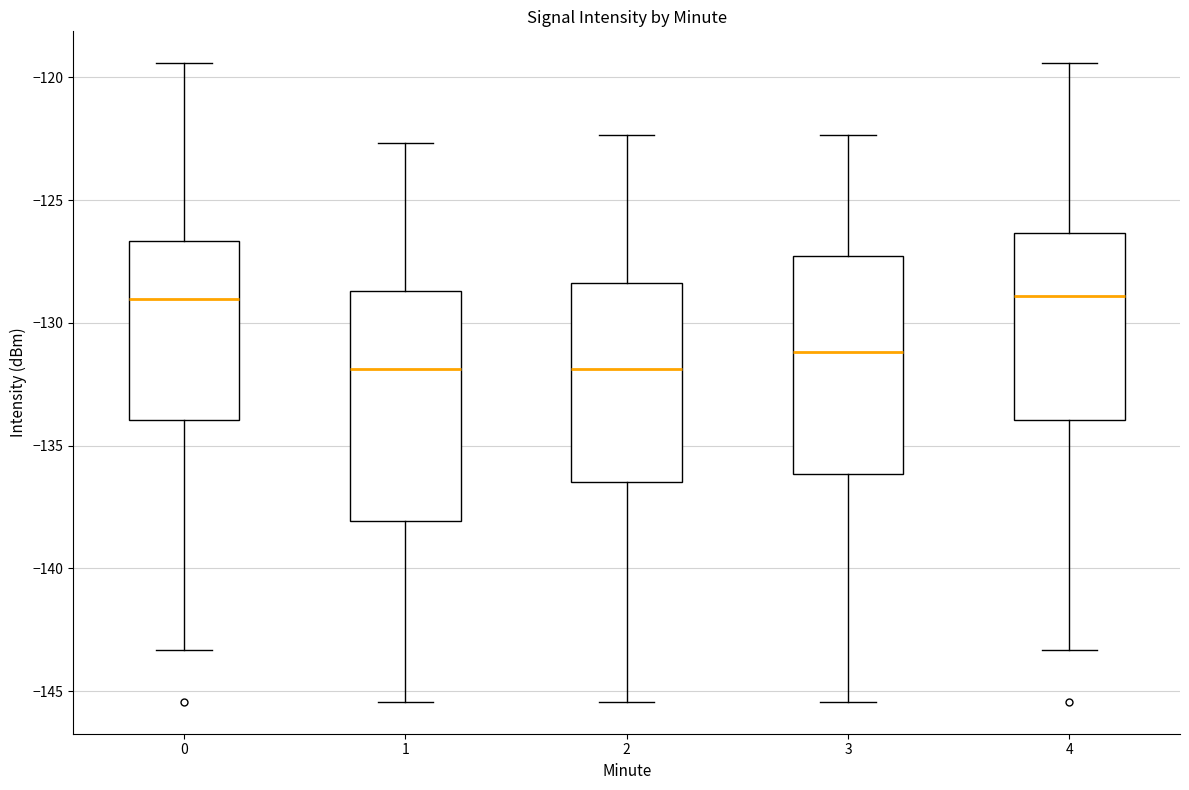

Comparing the boxes themselves (not the whiskers), which one is the tallest?

1